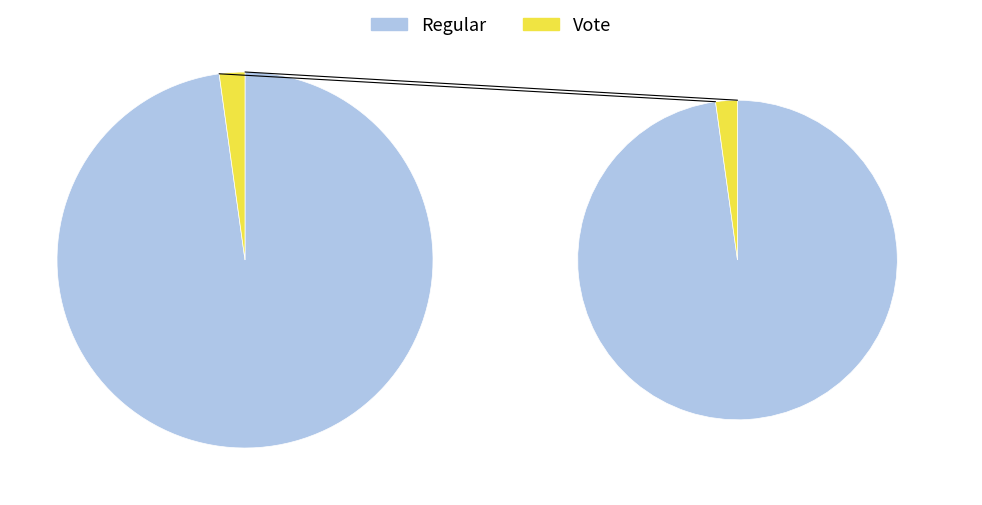

True or false: Regular accounts for 98% of the total.

True